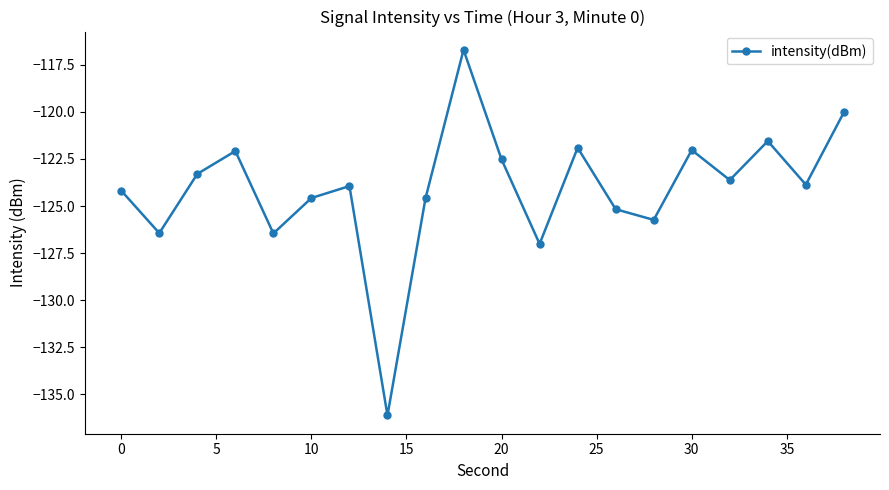

How many points are higher than both their immediate neighbors (excluding endpoints)?

6